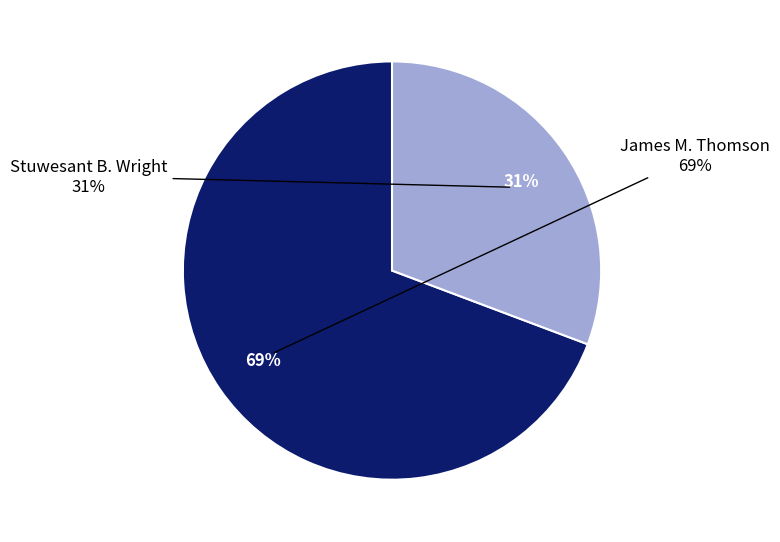

Which slice is the largest?

James M. Thomson